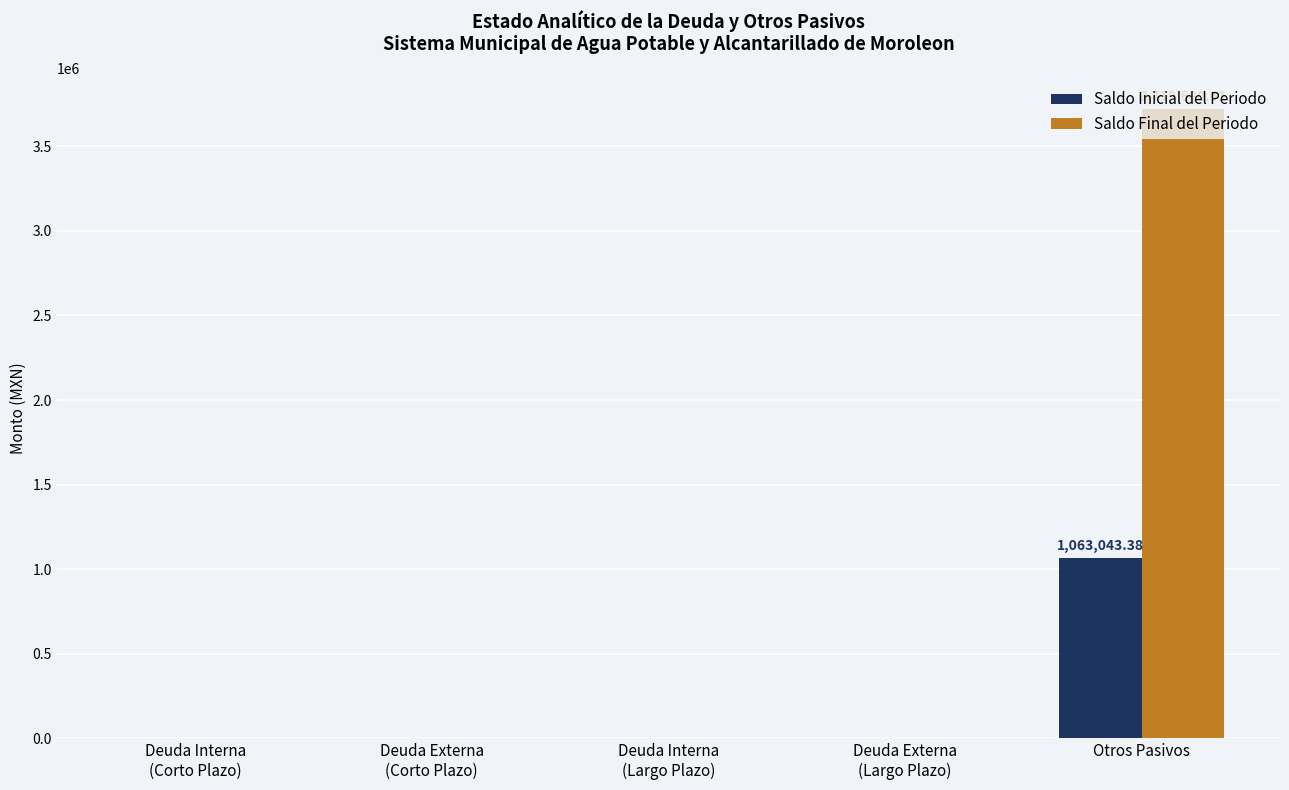

Is the value of Saldo Inicial del Periodo at Otros Pasivos greater than the value of Saldo Final del Periodo at Otros Pasivos?

No